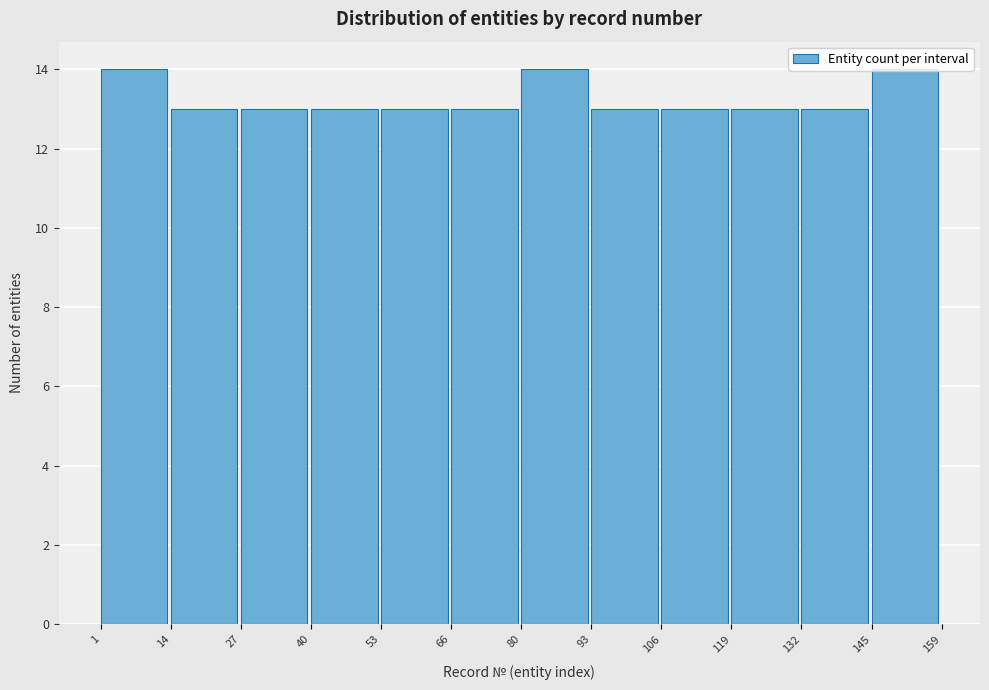

Reading left to right, list every bar in this chart as the range it spans on the x-axis followed by its height. The values are not printed on the chart, so give them approximately, as read against the axis.

1 to 14: 14
14 to 27: 13
27 to 40: 13
40 to 53: 13
53 to 66: 13
66 to 80: 13
80 to 93: 14
93 to 106: 13
106 to 119: 13
119 to 132: 13
132 to 145: 13
145 to 159: 14